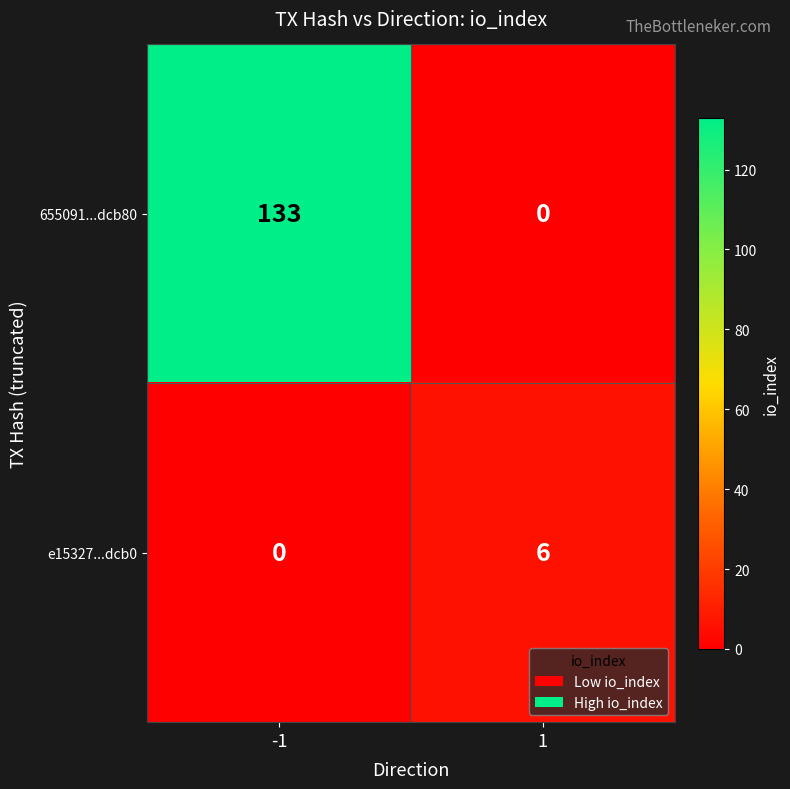

What is the difference between the maximum and minimum values in the 655091...dcb80 series?

133